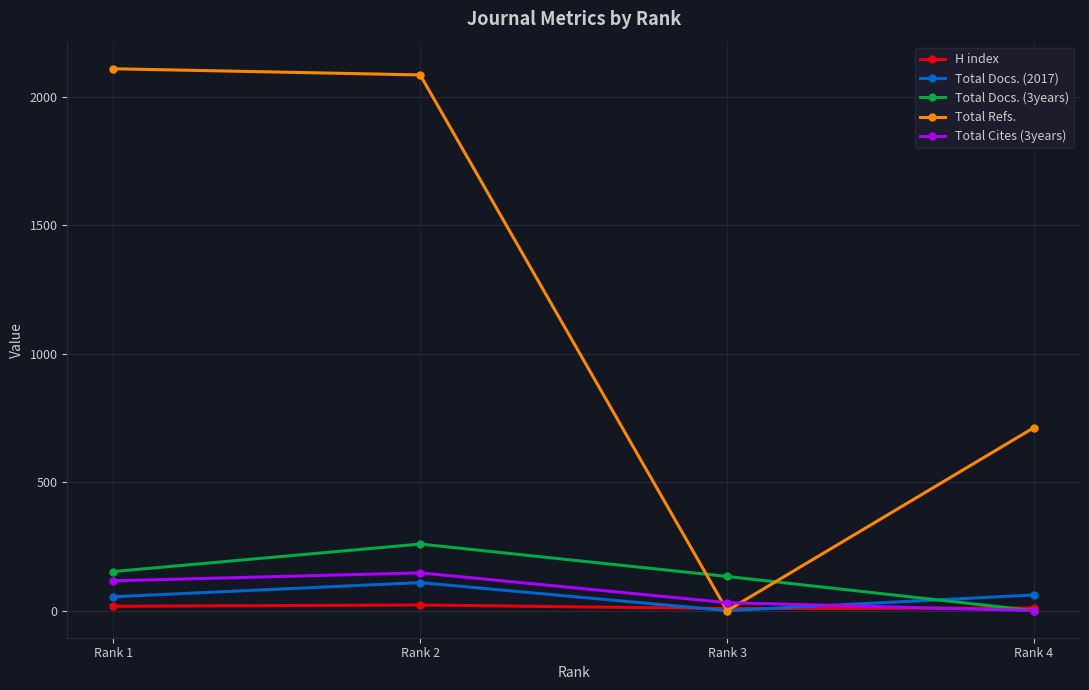

How many H index values are between 10 and 22?

3